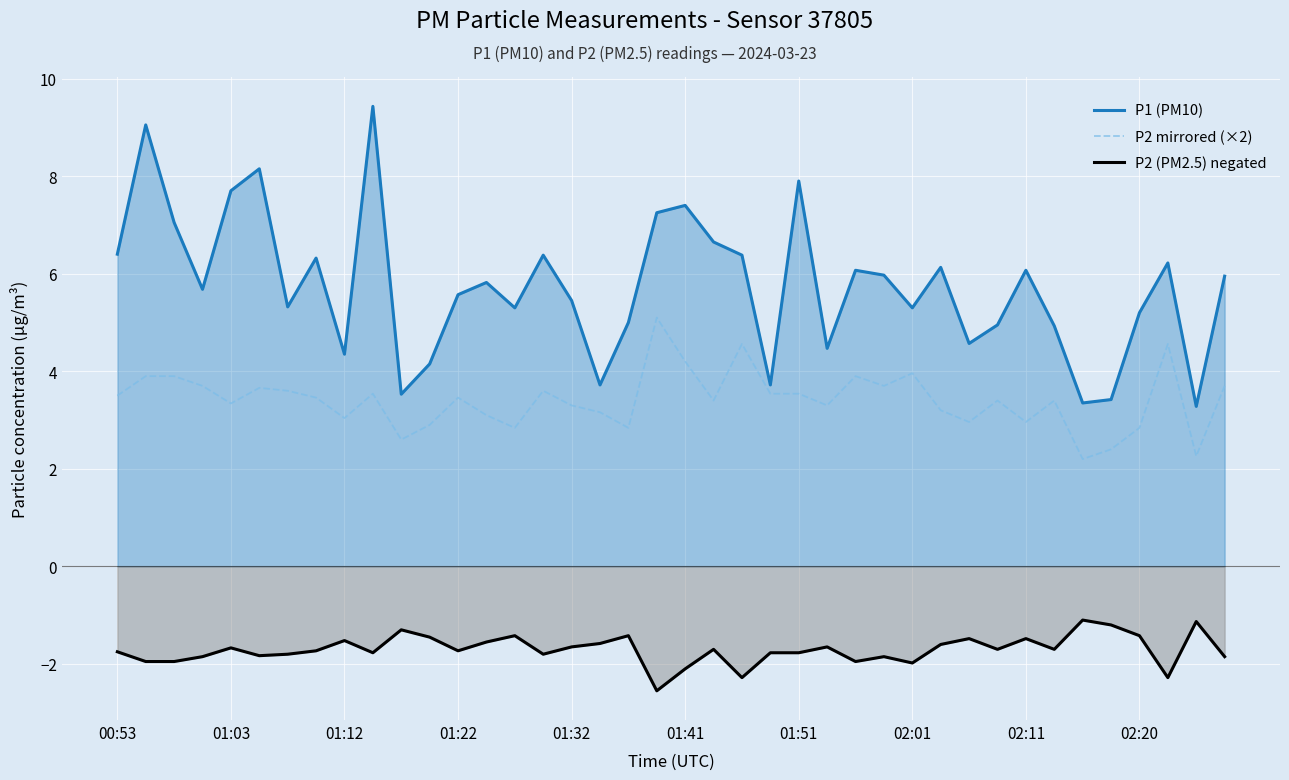

How many lines are shown in the chart?

3